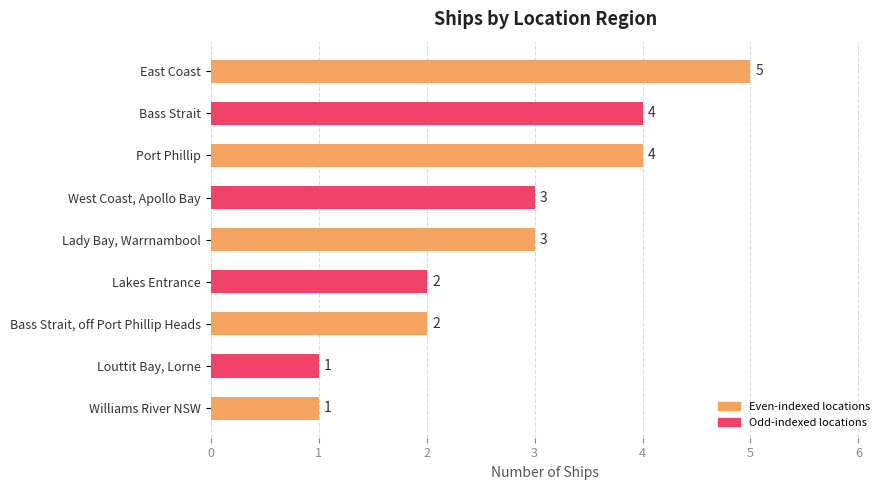

Reading bottom to top, transcribe all the data shown in this chart.

1	1	2	2	3	3	4	4	5